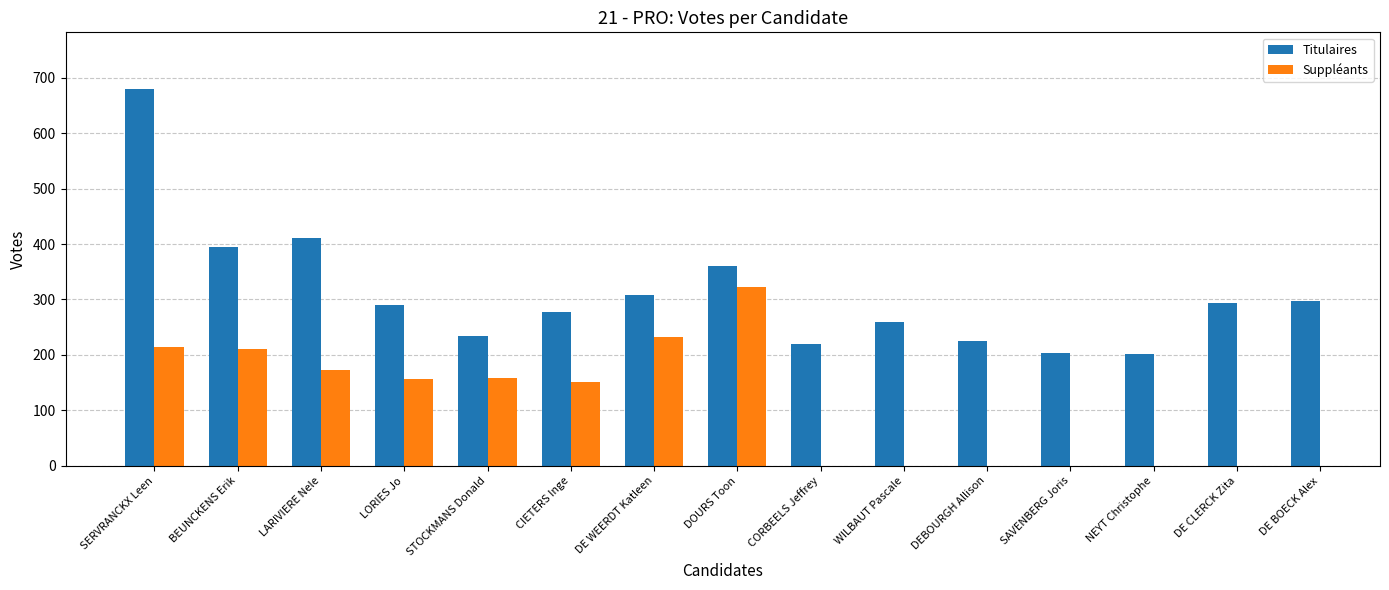

Is it true that Titulaires equals 219 at CORBEELS Jeffrey?

True